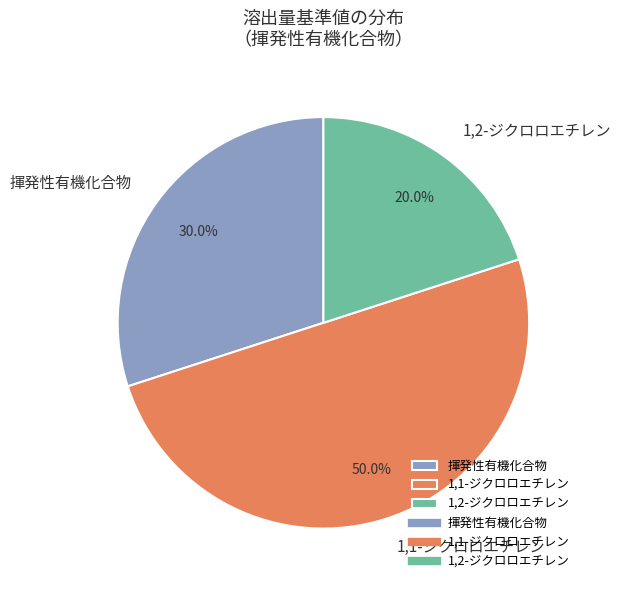

Does 揮発性有機化合物 account for over 50% of the chart?

No